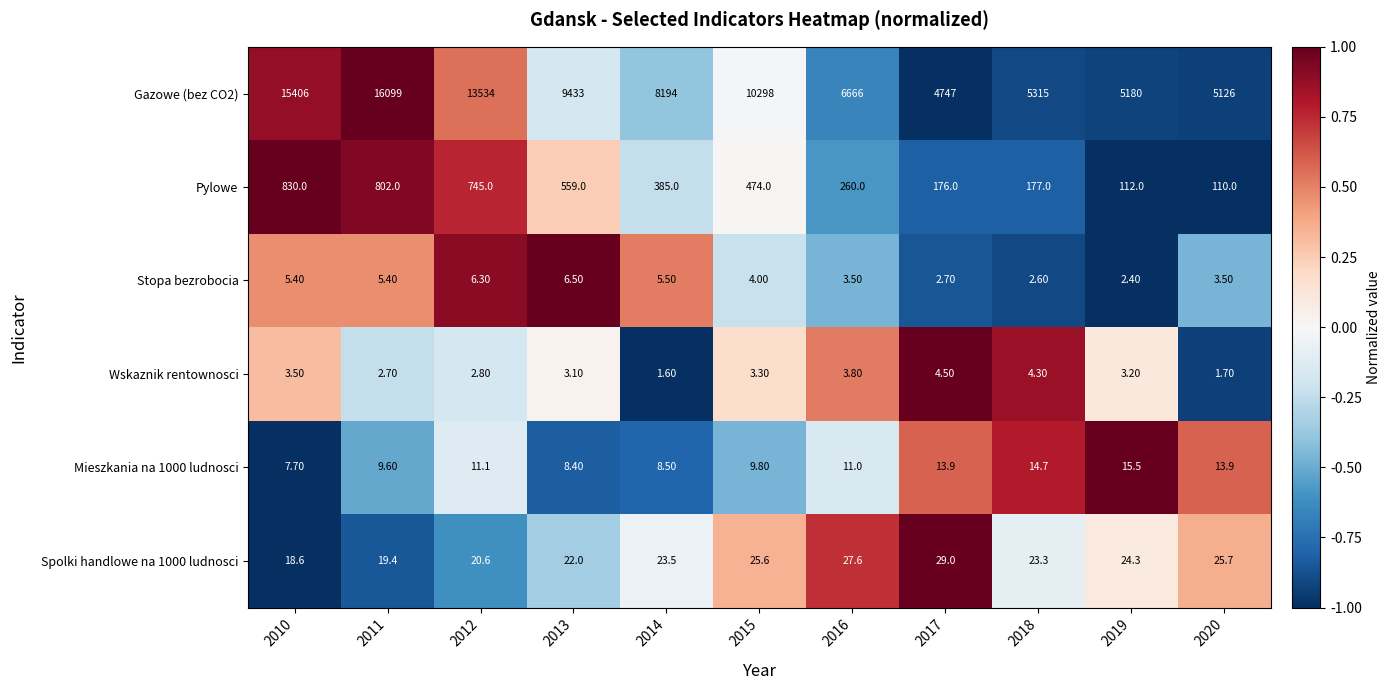

What is the sum of all Spolki handlowe na 1000 ludnosci values?

259.6